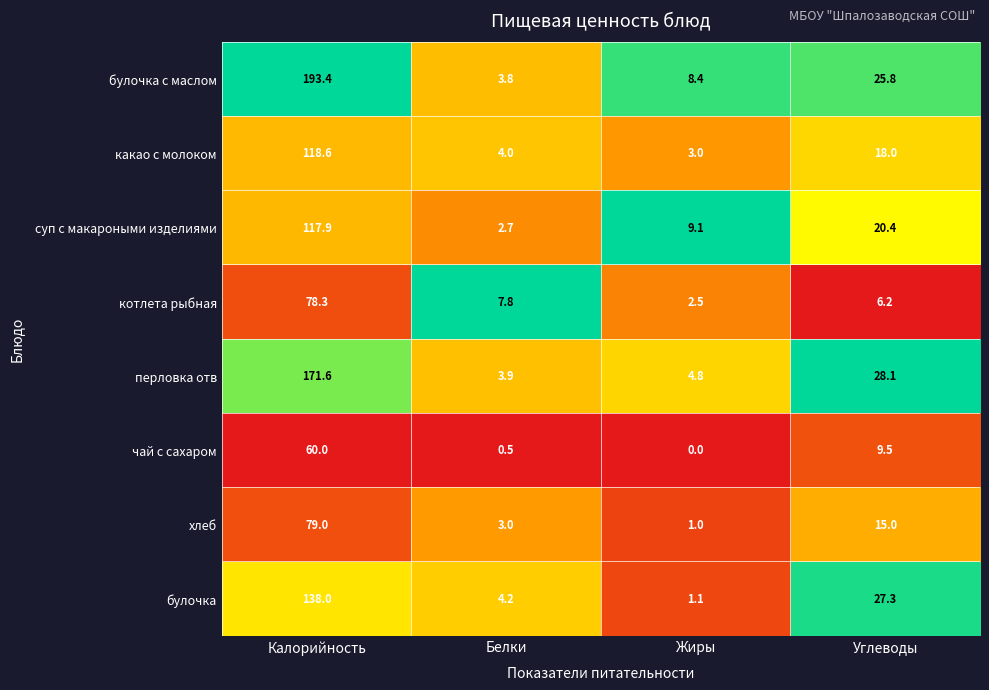

How many data points in перловка отв are less than 28?

2